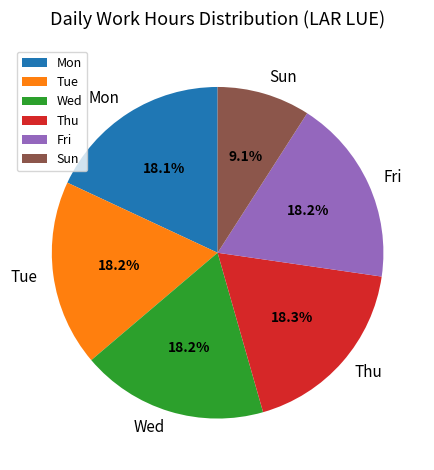

Which has a higher value, Sun or Fri?

Fri